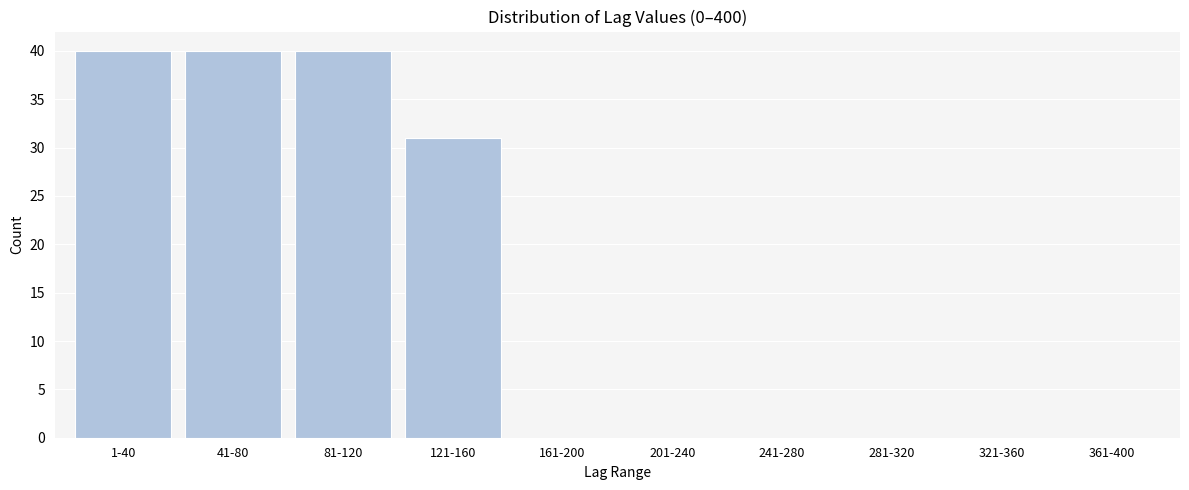

Reading left to right, list all the values displayed in this chart.

1-40=40	41-80=40	81-120=40	121-160=31	161-200=0	201-240=0	241-280=0	281-320=0	321-360=0	361-400=0